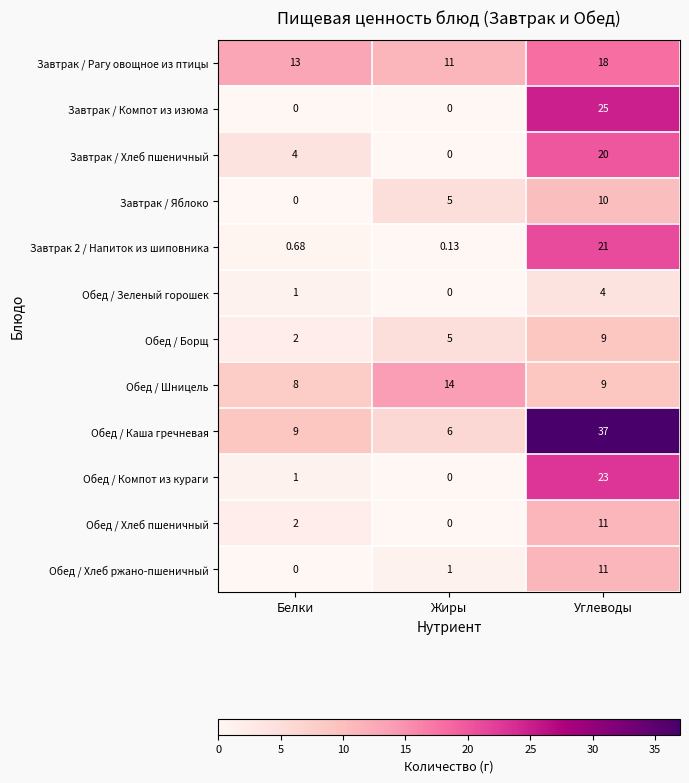

Rank the categories by Обед / Компот из кураги value from highest to lowest.

Углеводы, Белки, Жиры